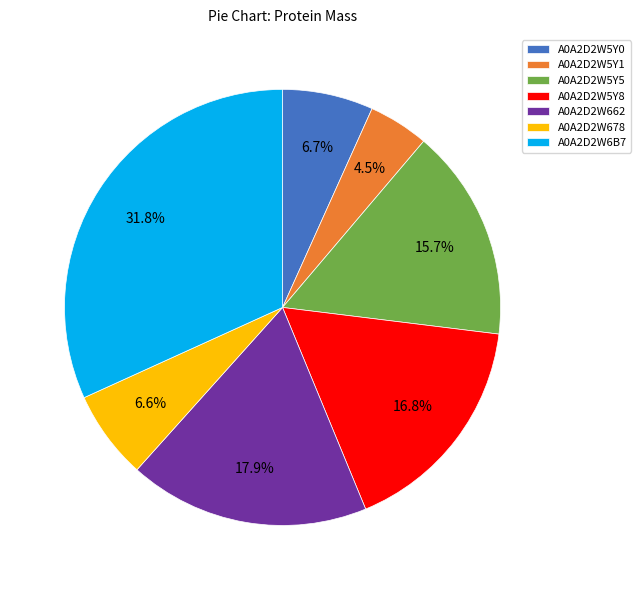

How many segments does this pie chart have?

7